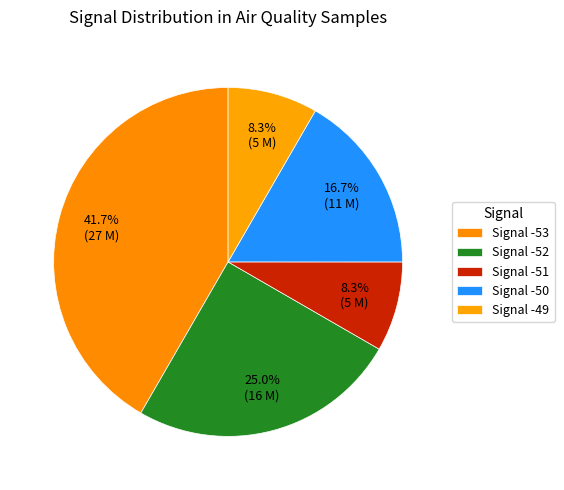

How many slices are in this pie chart?

5